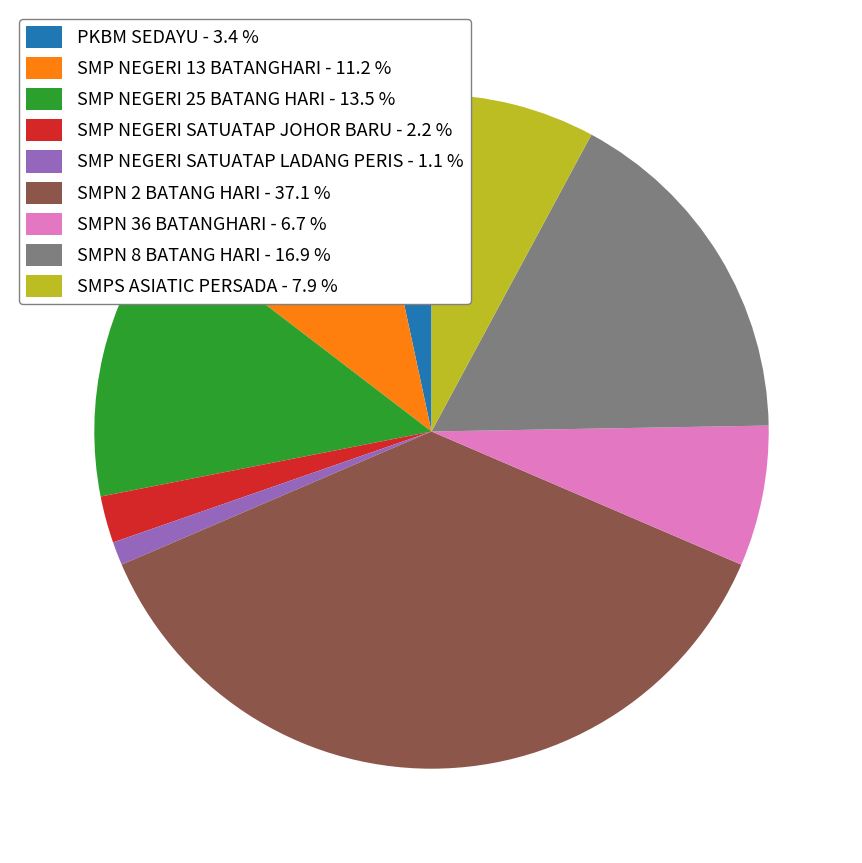

Between SMP NEGERI 13 BATANGHARI and SMPN 8 BATANG HARI, which is larger?

SMPN 8 BATANG HARI